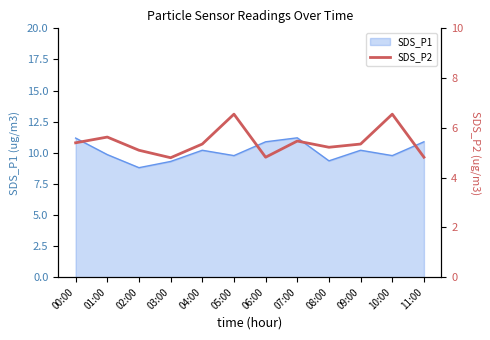

What is the smallest value displayed?

4.8